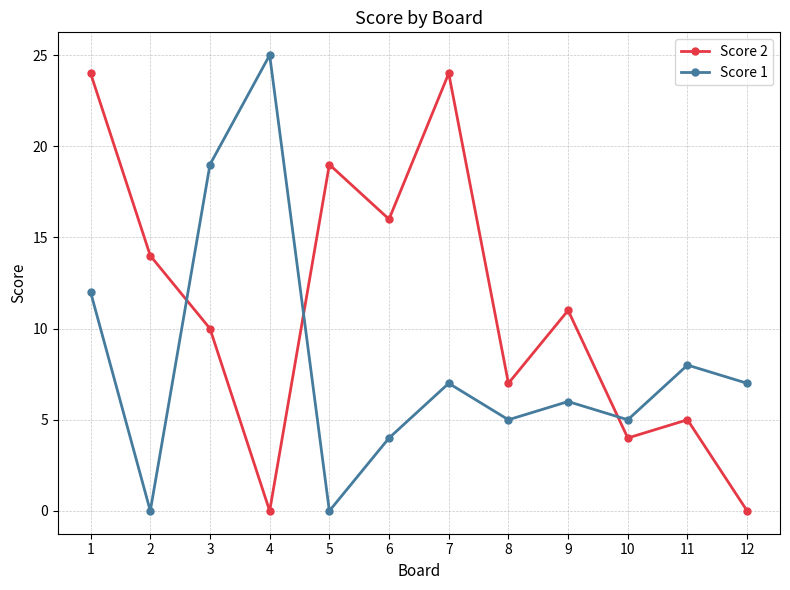

Where is the first local minimum for Score 1?

2